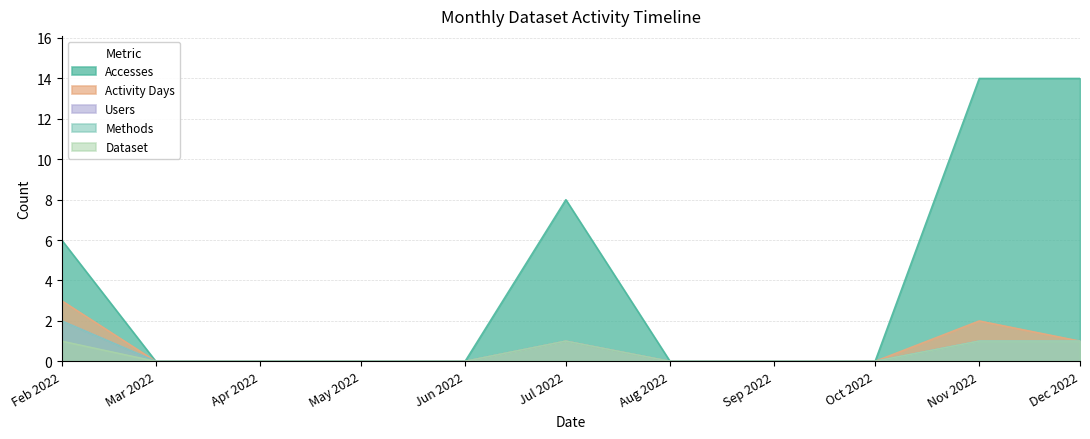

In Dataset, how many points are higher than both neighbors (excluding endpoints)?

1